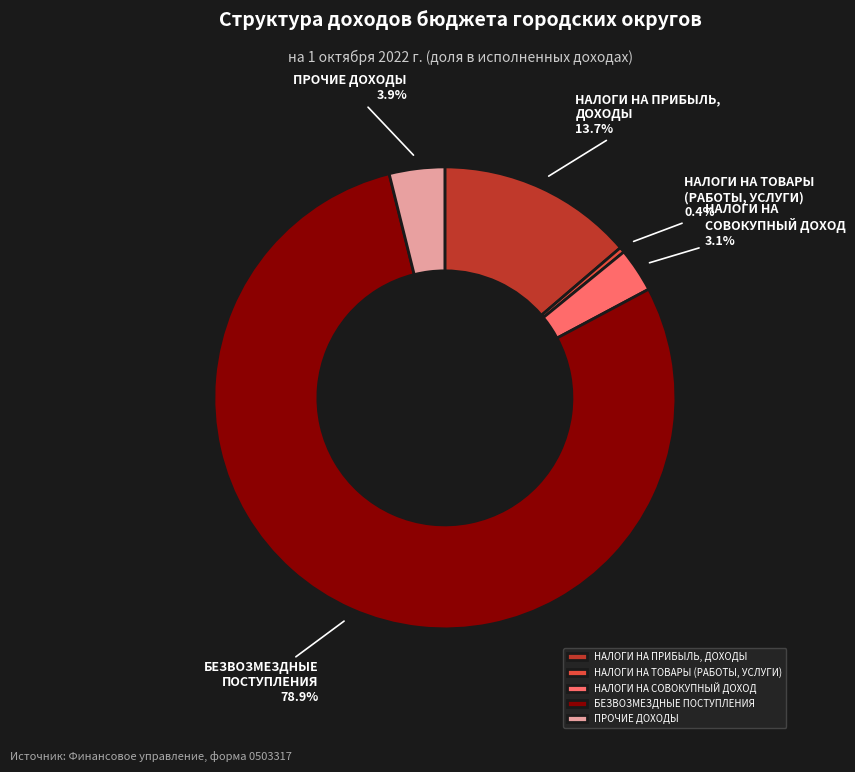

Do НАЛОГИ НА ПРИБЫЛЬ, ДОХОДЫ and ПРОЧИЕ ДОХОДЫ together represent more than half of the pie?

No